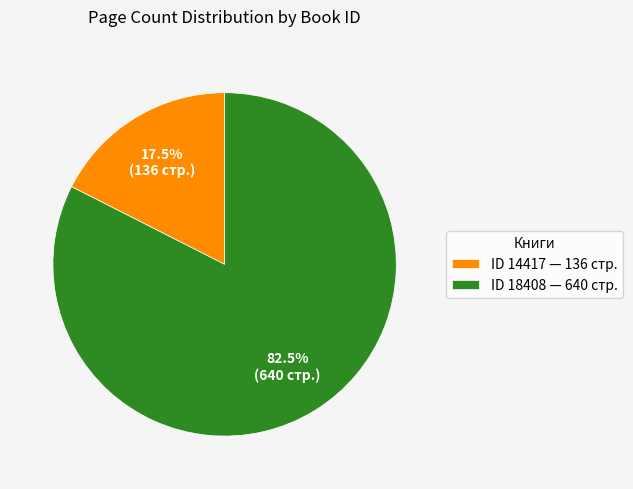

Do ID 18408 — 640 стр. and ID 14417 — 136 стр. together represent more than half of the pie?

Yes